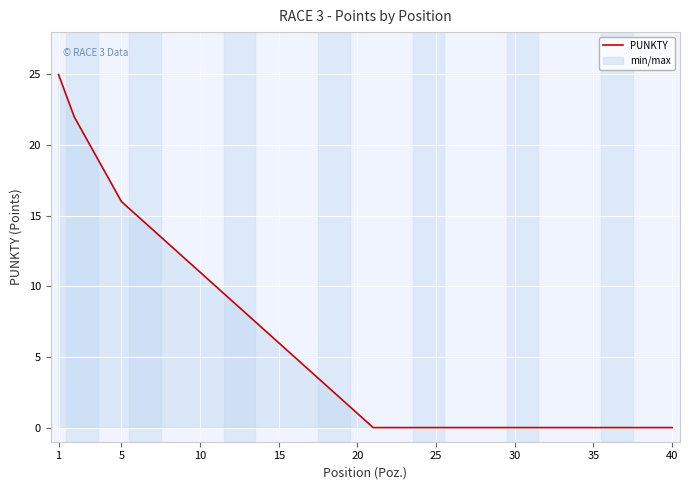

What is the difference between the second highest and second lowest values?

22